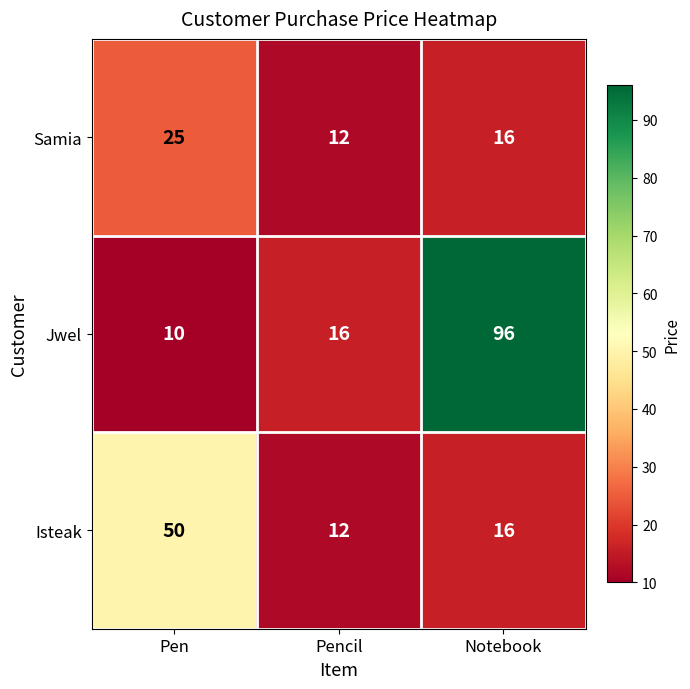

True or false: Jwel has a value of 9 at Pencil.

False